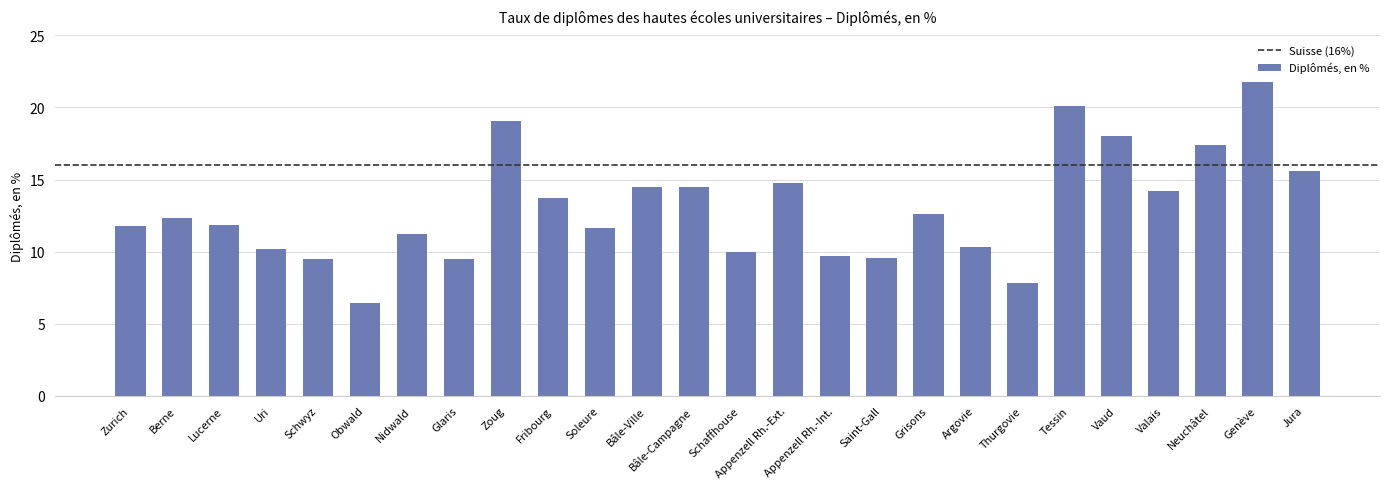

How many bars are there in total?

26